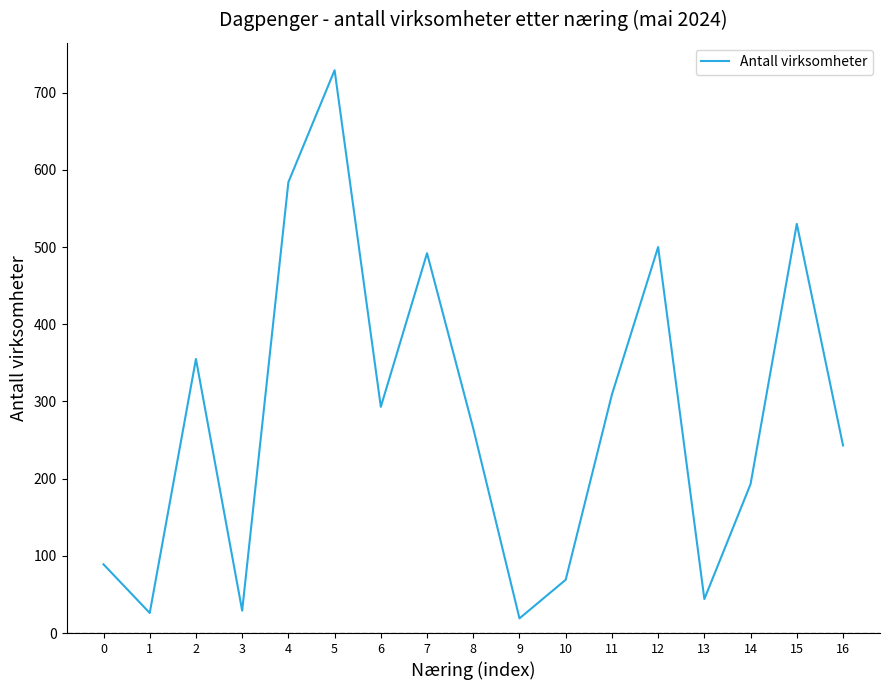

Which category has the lowest value across all series?

9